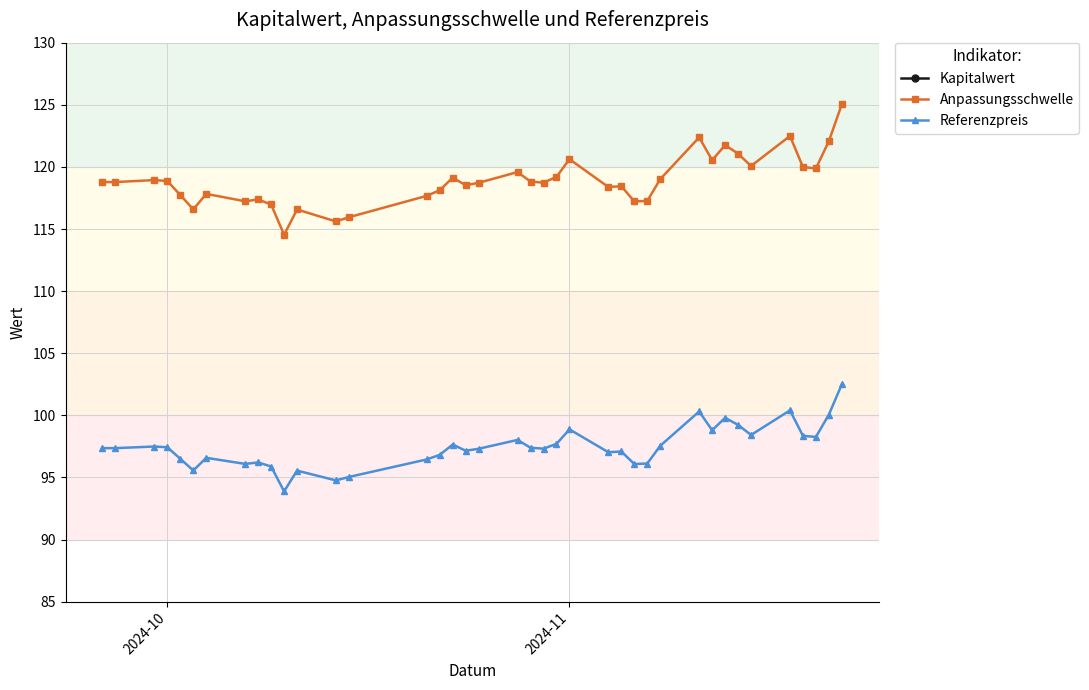

True or false: Referenzpreis has more than 2 interior local peaks.

True